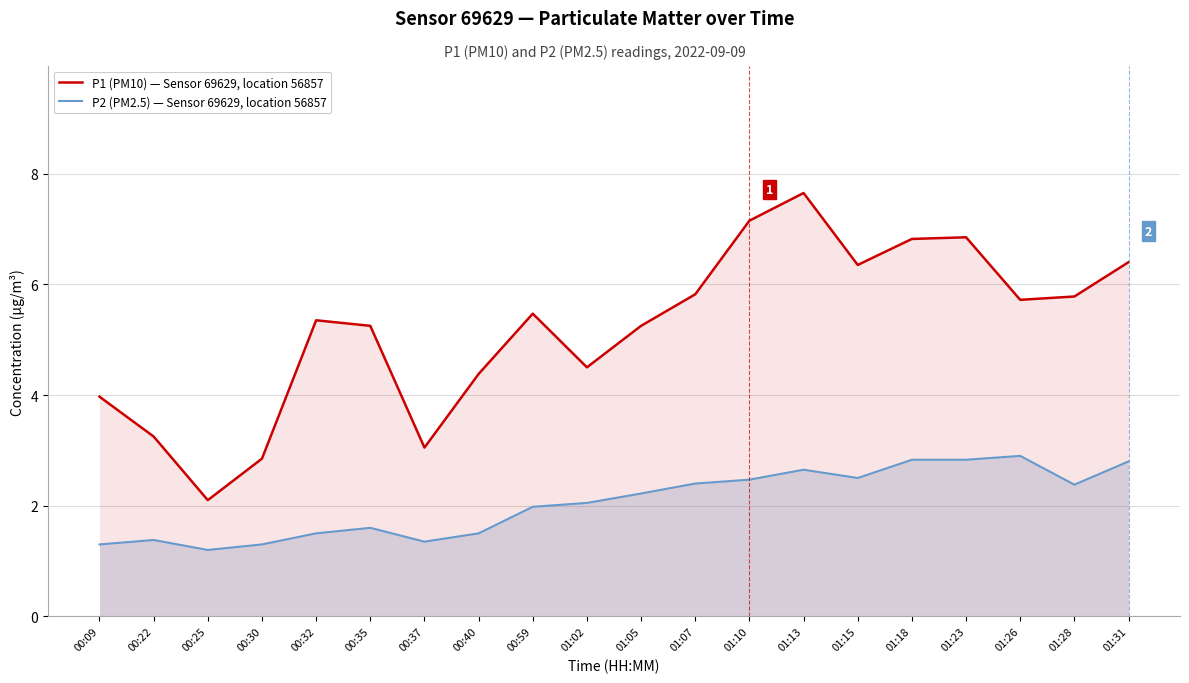

Reading right to left, list all the values displayed in this chart.

P1 (PM10) — Sensor 69629, location 56857: 01:31=6.4	01:28=5.8	01:26=5.7	01:23=6.8	01:18=6.8	01:15=6.3	01:13=7.7	01:10=7.2	01:07=5.8	01:05=5.2	01:02=4.5	00:59=5.5	00:40=4.4	00:37=3.0	00:35=5.2	00:32=5.3	00:30=2.9	00:25=2.1	00:22=3.2	00:09=4.0
P2 (PM2.5) — Sensor 69629, location 56857: 01:31=2.8	01:28=2.4	01:26=2.9	01:23=2.8	01:18=2.8	01:15=2.5	01:13=2.6	01:10=2.5	01:07=2.4	01:05=2.2	01:02=2.0	00:59=2.0	00:40=1.5	00:37=1.4	00:35=1.6	00:32=1.5	00:30=1.3	00:25=1.2	00:22=1.4	00:09=1.3